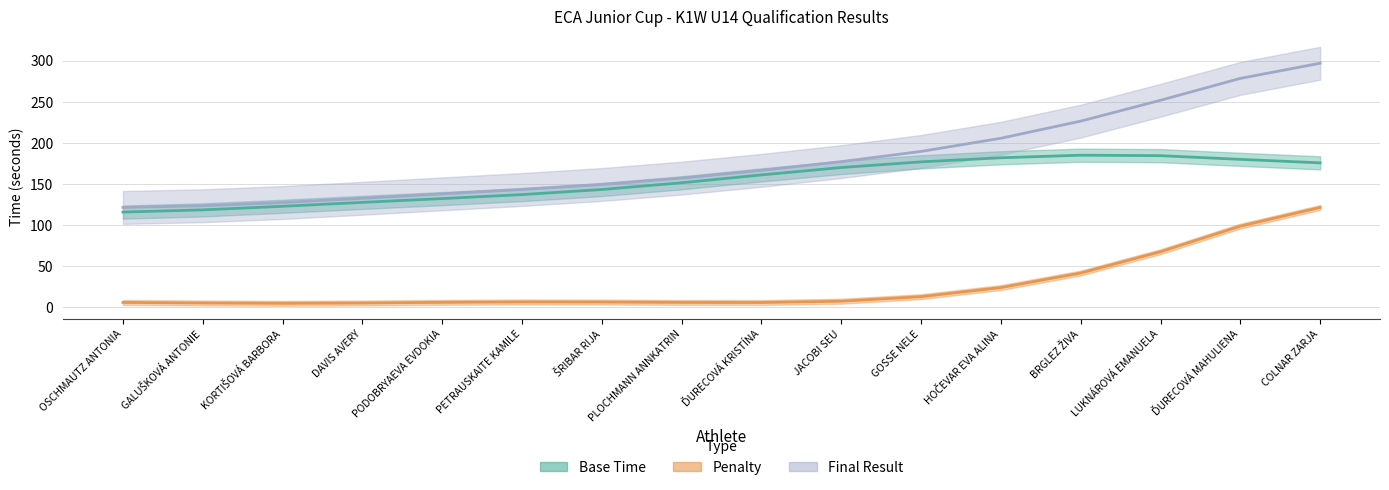

Which series has the largest total across all categories?

Final Result